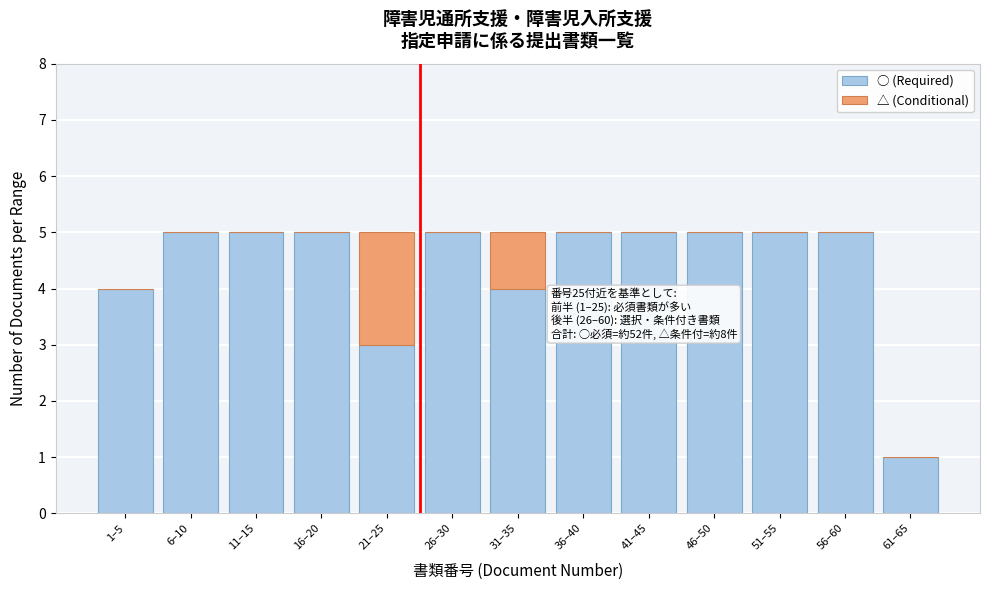

Reading left to right, what are the values for ○ (Required)?

1–5=4	6–10=5	11–15=5	16–20=5	21–25=3	26–30=5	31–35=4	36–40=5	41–45=5	46–50=5	51–55=5	56–60=5	61–65=1